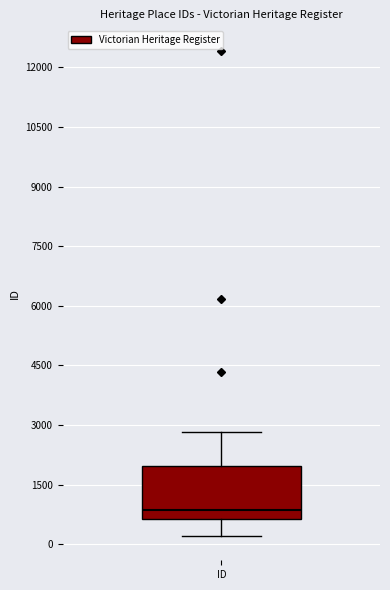

Where is the upper edge of the box for ID on the y-axis? The values are not printed on the chart, so give them approximately, as read against the axis.

2000